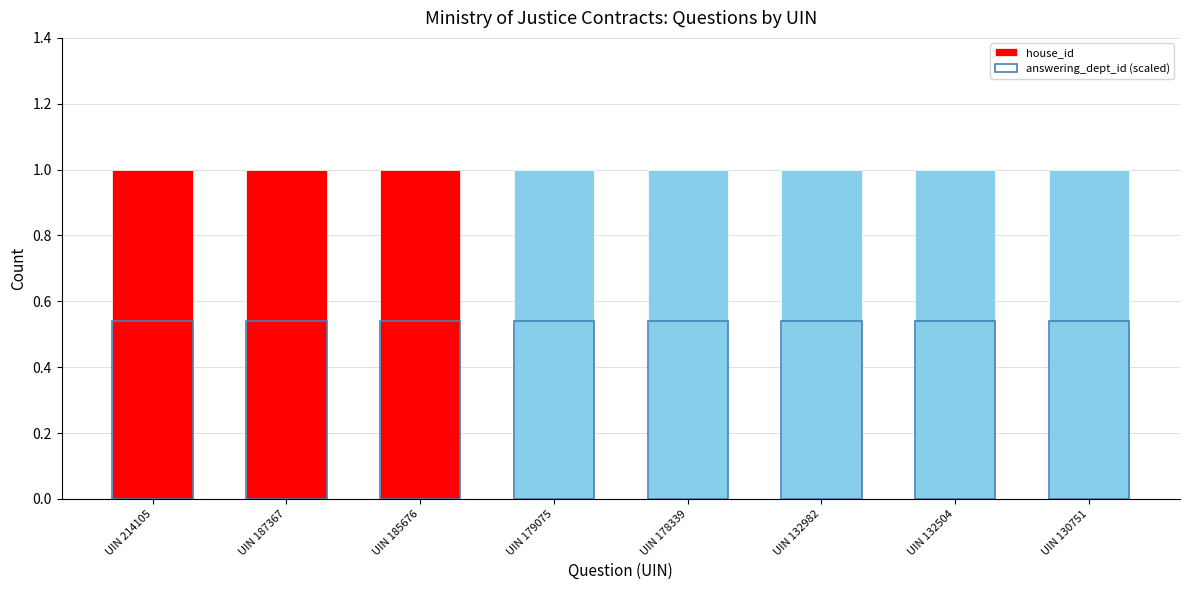

Where is house_id nearest to the value 1?

UIN 214105